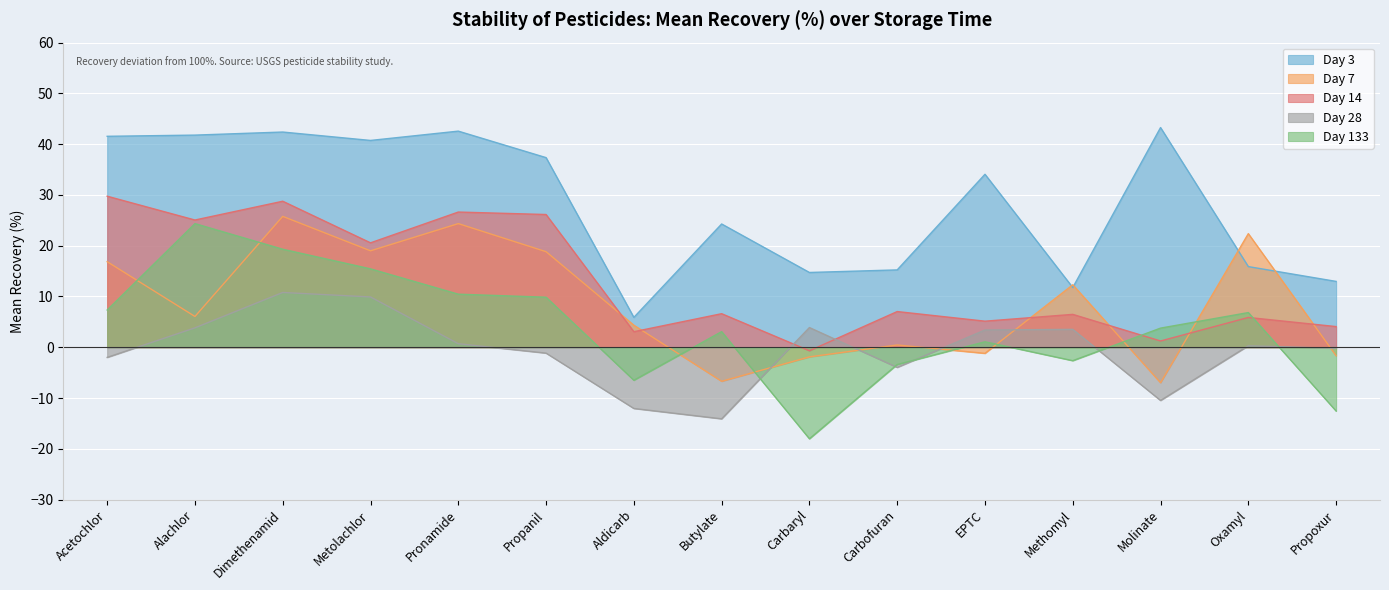

Read the Day 3 value at Carbaryl.

14.7